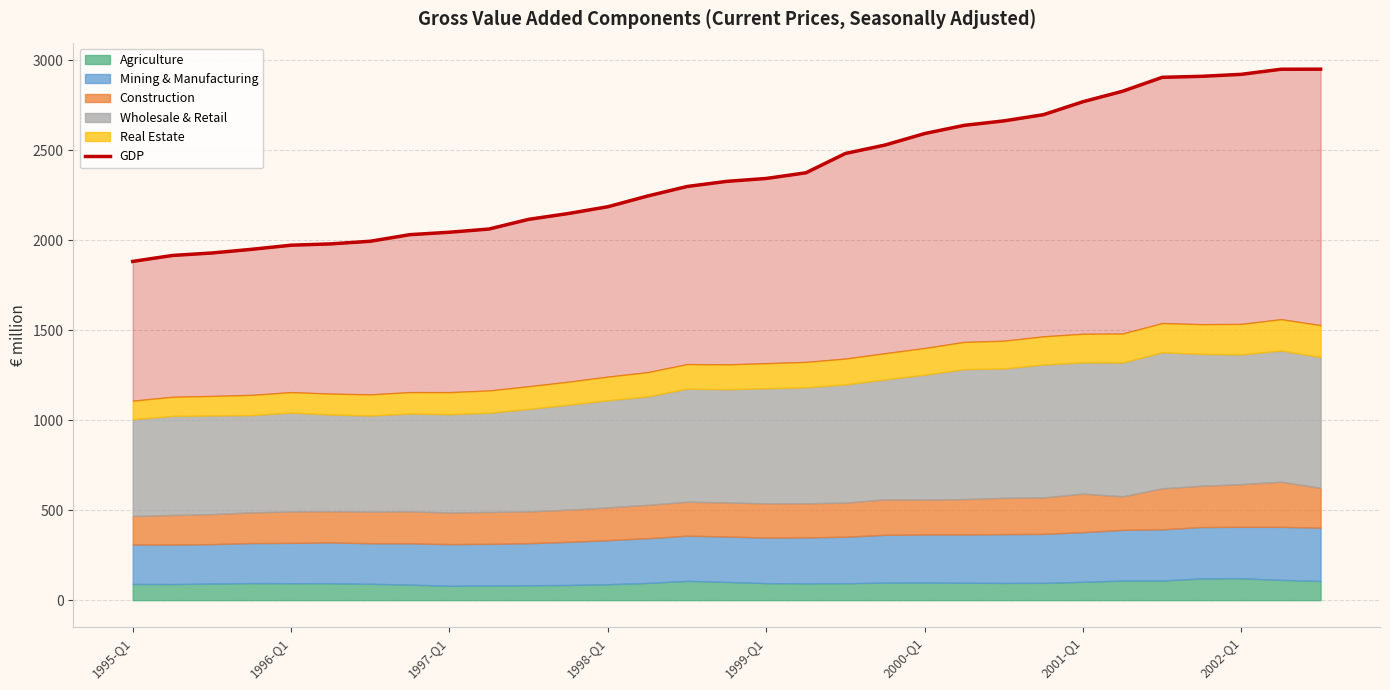

Reading left to right, transcribe all the data shown in this chart.

1882.8	1915.8	1929.7	1950.0	1972.9	1980.2	1994.9	2031.5	2045.0	2062.9	2116.7	2148.9	2186.8	2246.1	2299.2	2327.7	2343.9	2375.2	2482.9	2529.7	2593.5	2639.2	2663.9	2698.4	2770.6	2828.7	2906.0	2911.7	2922.7	2951.0	2951.4